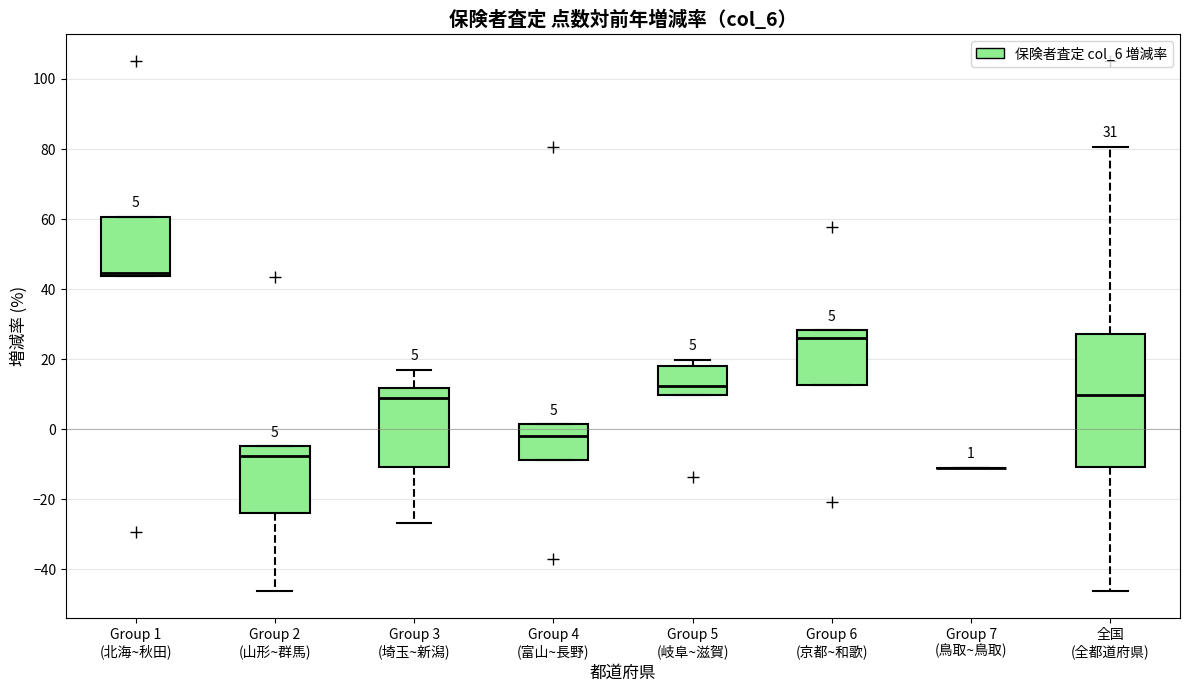

Comparing the boxes themselves (not the whiskers), which one is the tallest?

全国 (全都道府県)